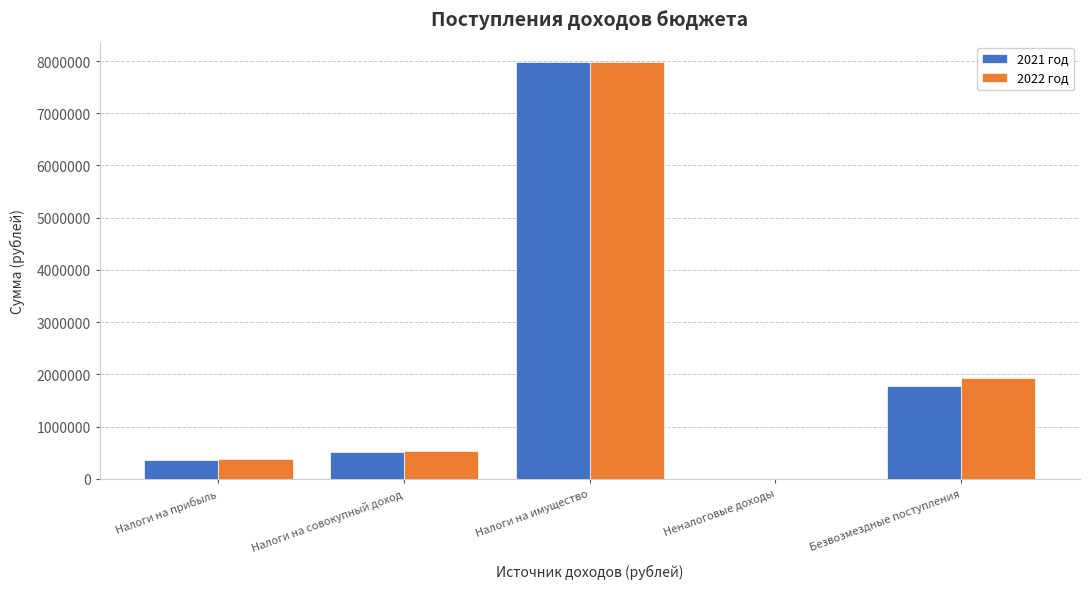

Reading left to right, list all the values displayed in this chart.

2021 год: Налоги на прибыль=363000	Налоги на совокупный доход=506000	Налоги на имущество=7973000	Неналоговые доходы=0	Безвозмездные поступления=1784601
2022 год: Налоги на прибыль=370000	Налоги на совокупный доход=532000	Налоги на имущество=7973000	Неналоговые доходы=0	Безвозмездные поступления=1930755